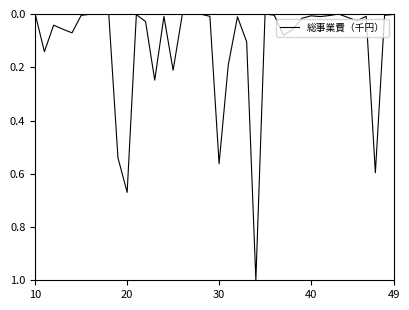

True or false: there are more than 0 points higher than both neighbors.

True